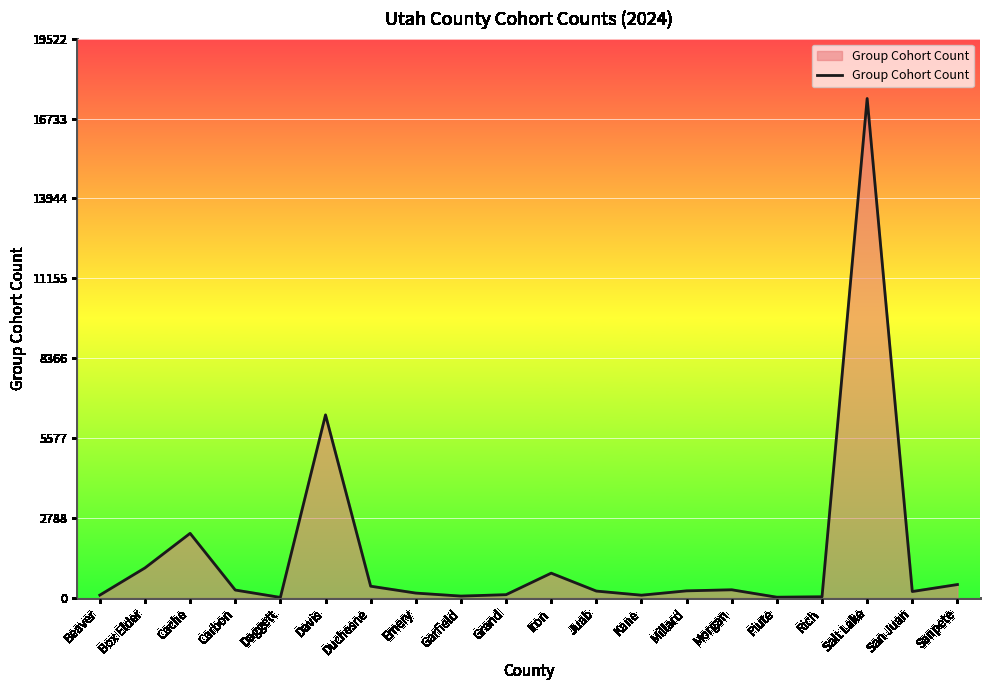

Is it true that the value at Sanpete is 471?

True